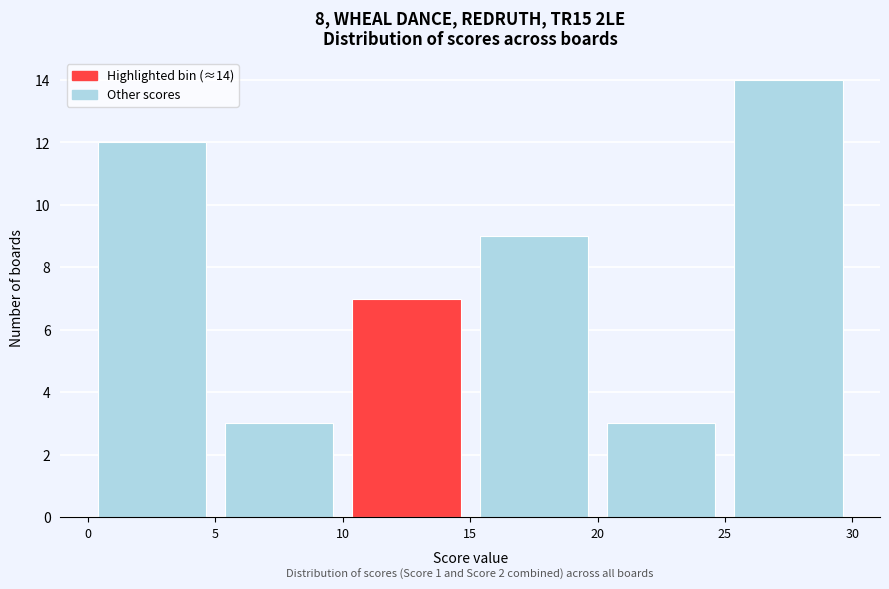

Over which range of the x-axis is the bar tallest?

25 to 30